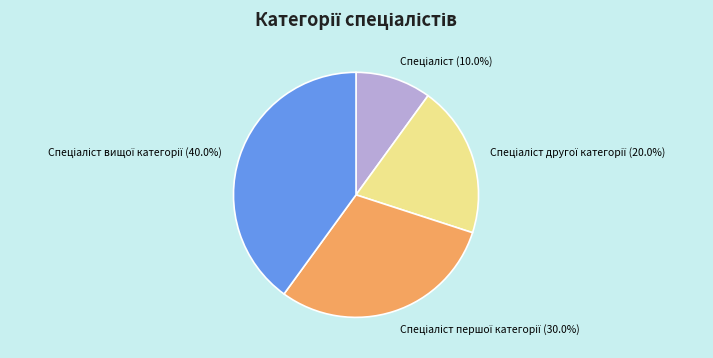

Count the number of slices in the pie.

4